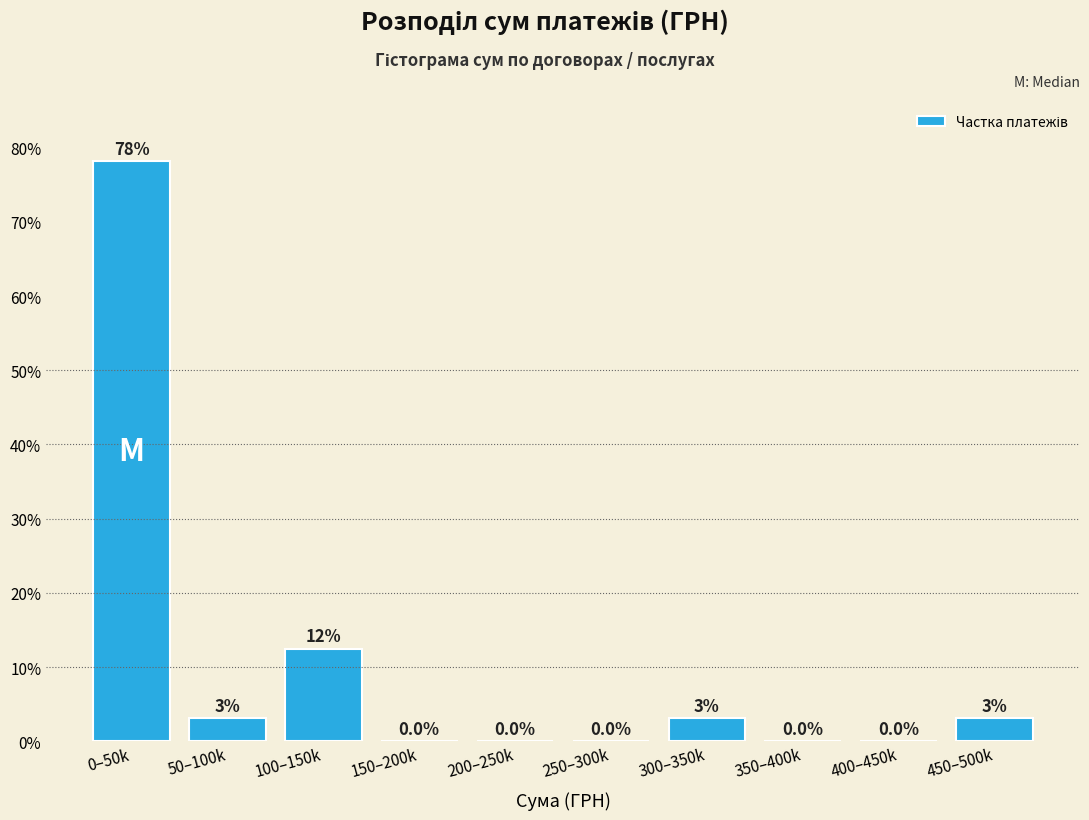

What is the maximum value shown in the chart?

78.1